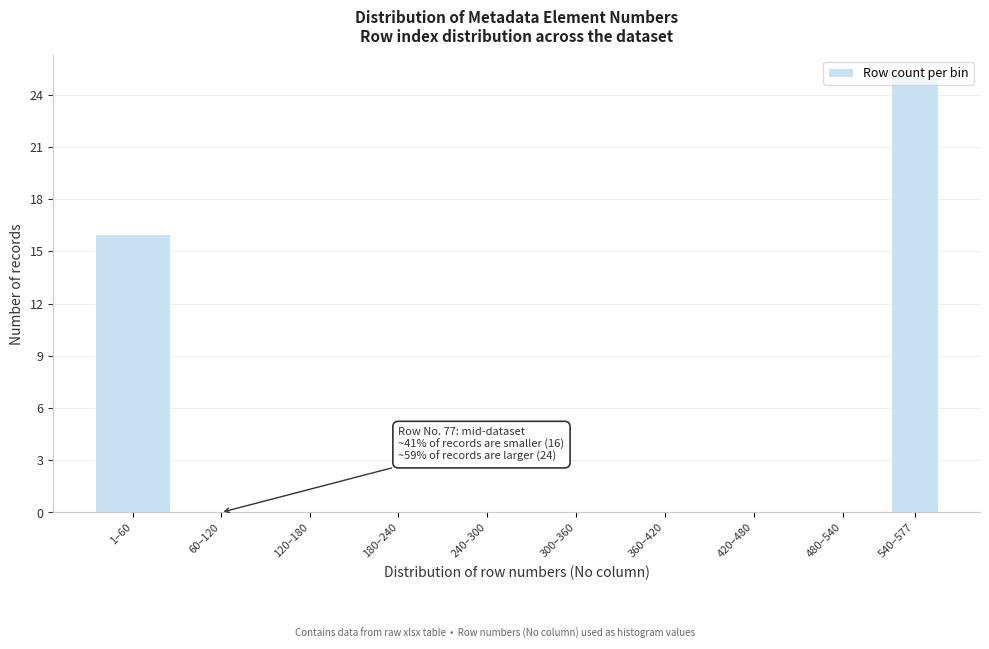

Which category has the highest value across all series?

540–577